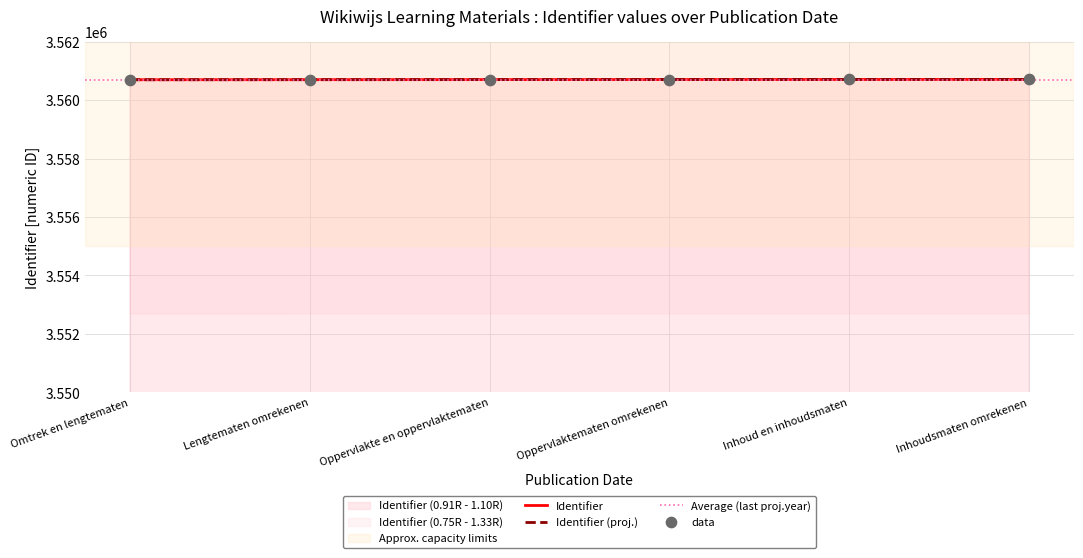

What is the change in value from Lengtematen omrekenen to Oppervlakte en oppervlaktematen?

+2